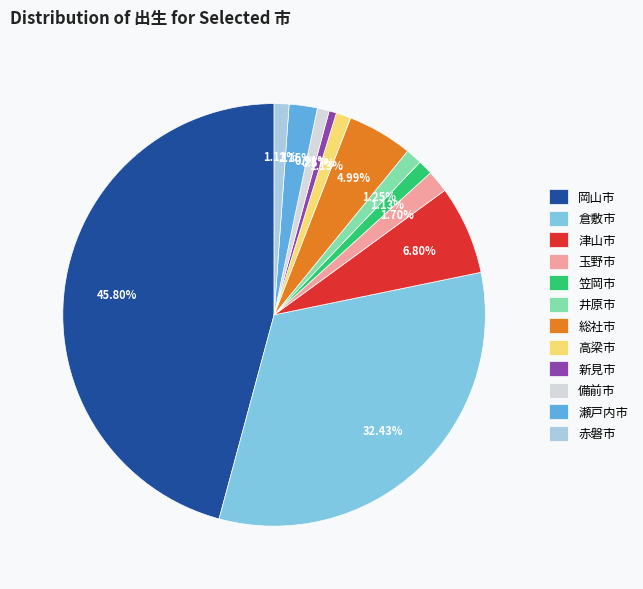

Do 玉野市 and 備前市 together represent more than half of the pie?

No